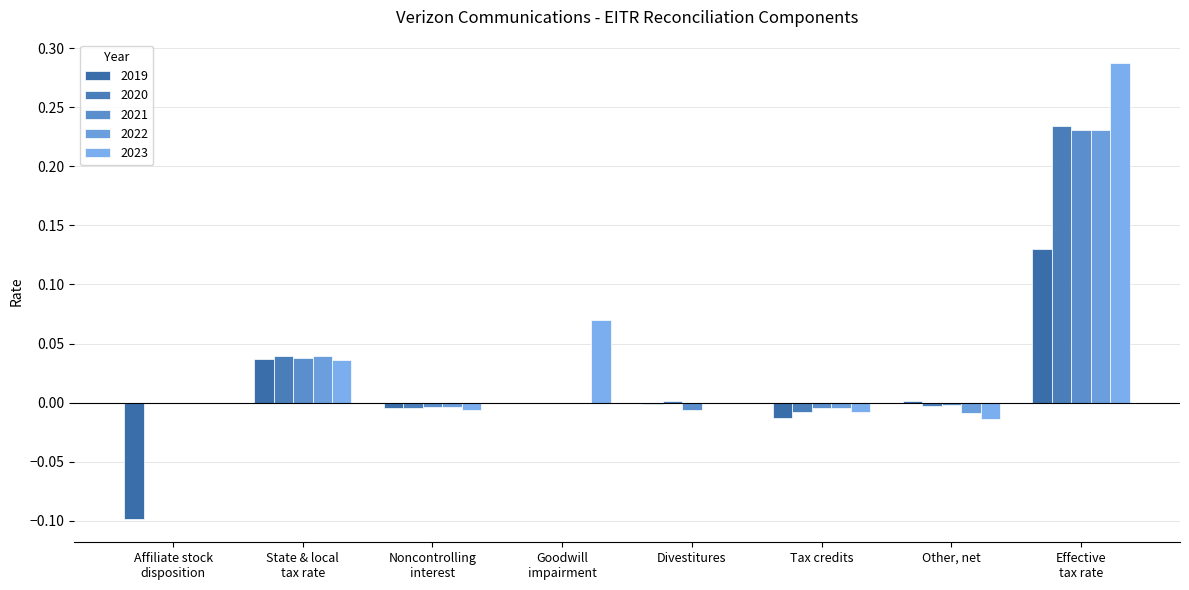

Which has a higher value, State & local
tax rate or Other, net?

State & local
tax rate